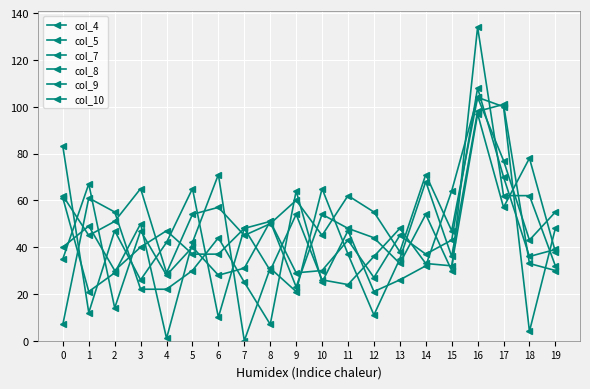

At 10, list the series in order from largest to smallest.

col_10, col_5, col_4, col_8, col_7, col_9